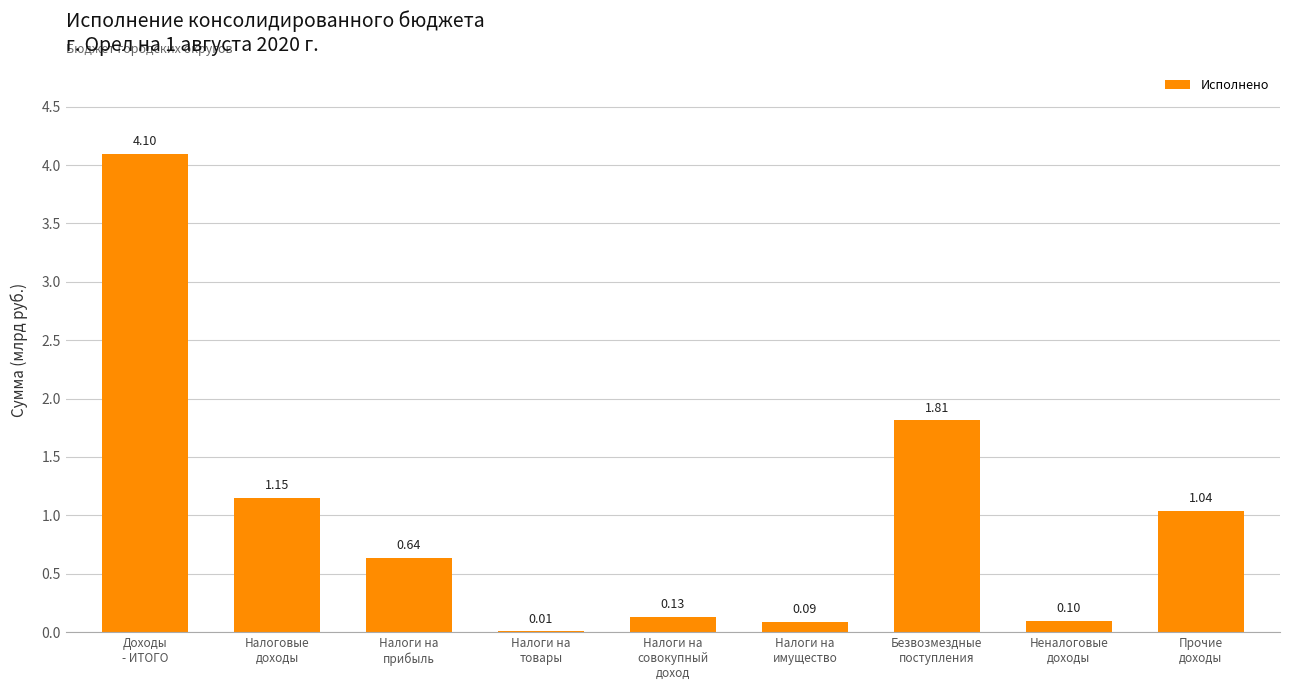

What is the difference between the maximum and minimum values?

4090147172.0